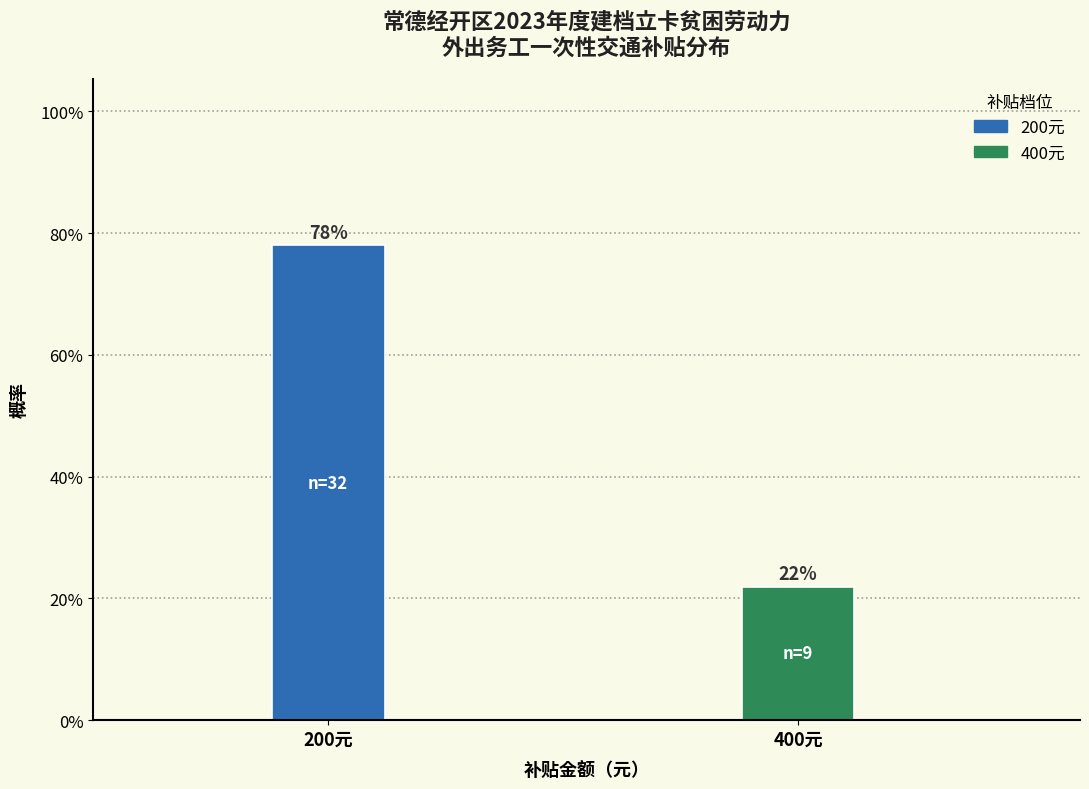

Does the chart contain any negative values?

No